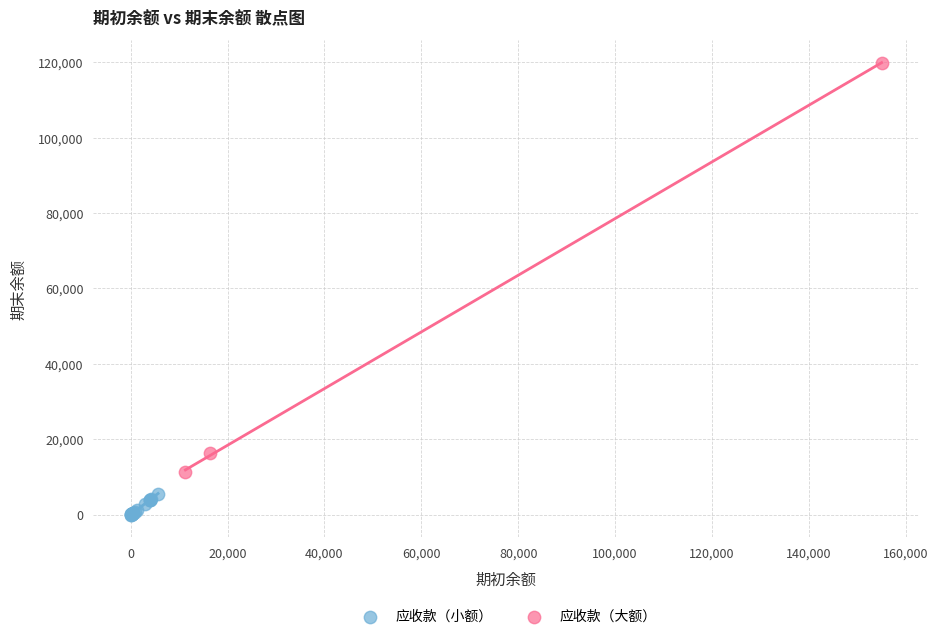

Which series has the widest spread of Y values?

应收款（大额）